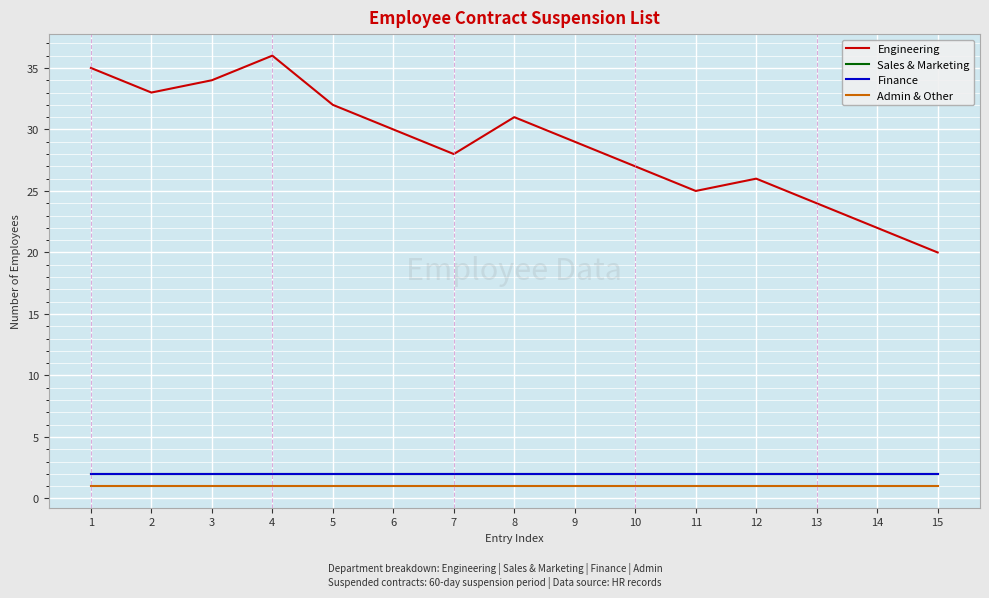

Does the chart have visible grid lines?

Yes